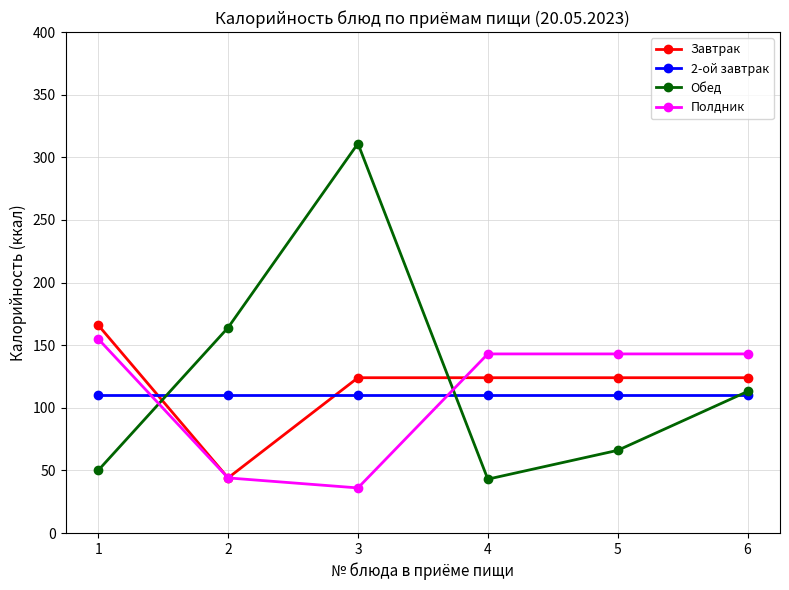

Does the chart display data point markers on the line(s)?

Yes